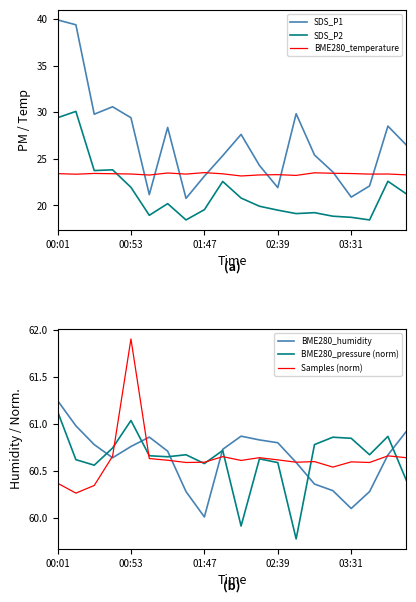

How many interior local peaks does the BME280_temperature series have?

6